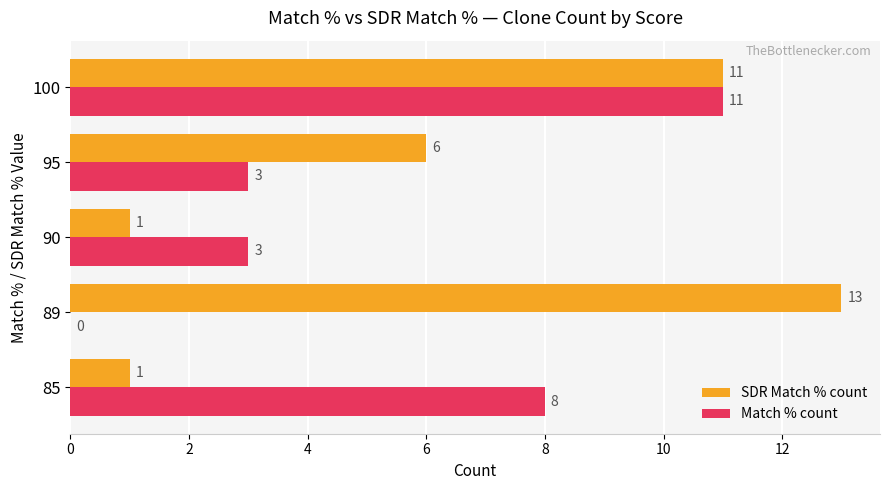

Which series changed the most between 90 and 95?

SDR Match % count